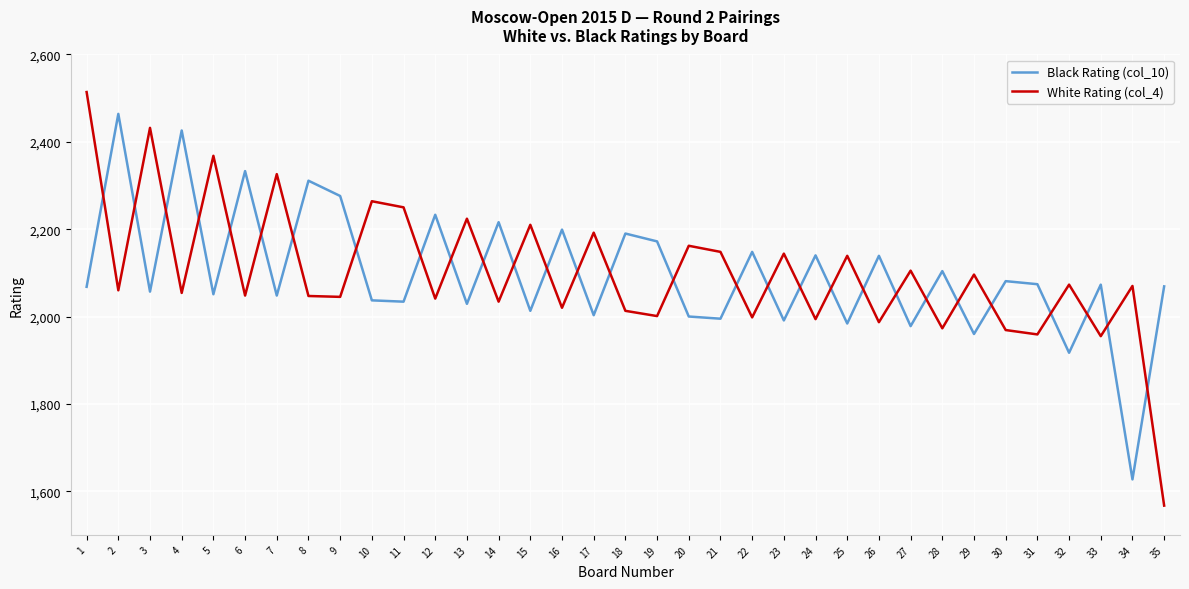

How many lines are shown in the chart?

2